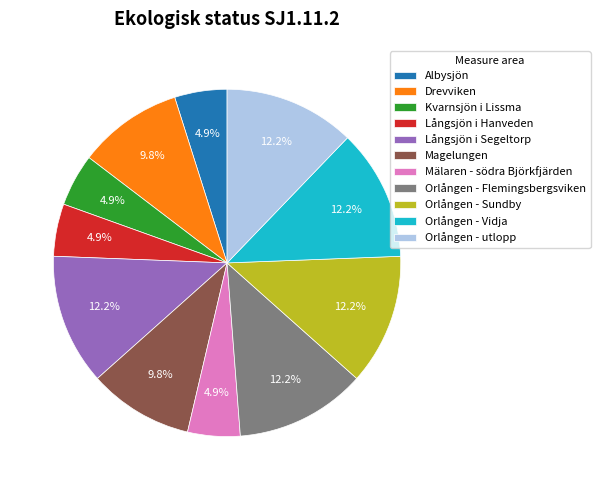

Does any single category account for the majority?

No